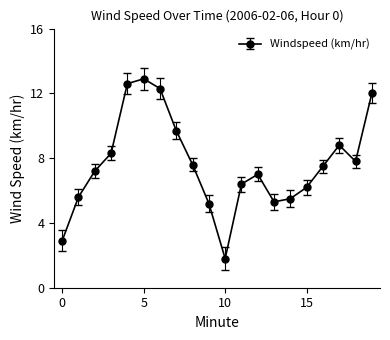

What is the smallest value displayed?

1.8